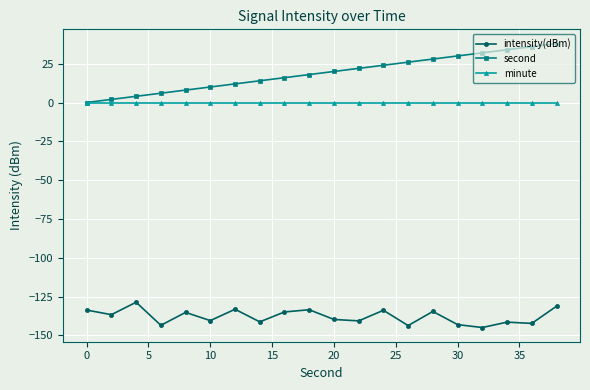

What is the value of the second point at the 15th from the left?

28.0